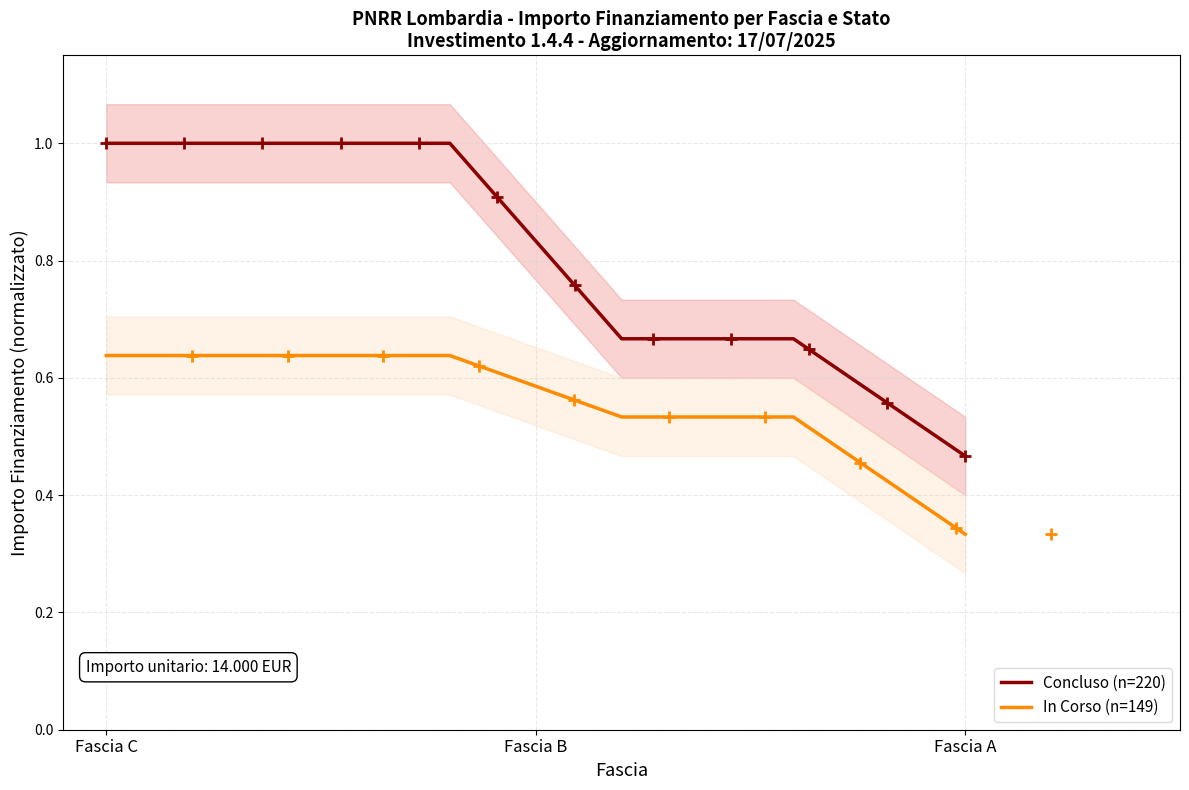

True or false: Concluso (n=220) and In Corso (n=149) intersect in this chart.

False